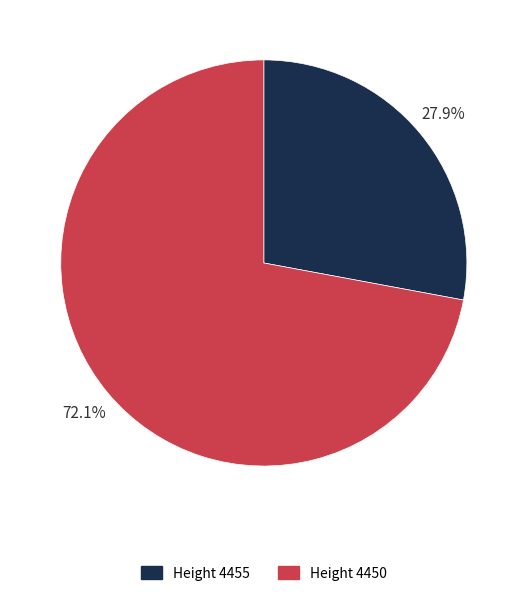

Approximately how many times larger is the value at Height 4450 compared to Height 4455?

2.6